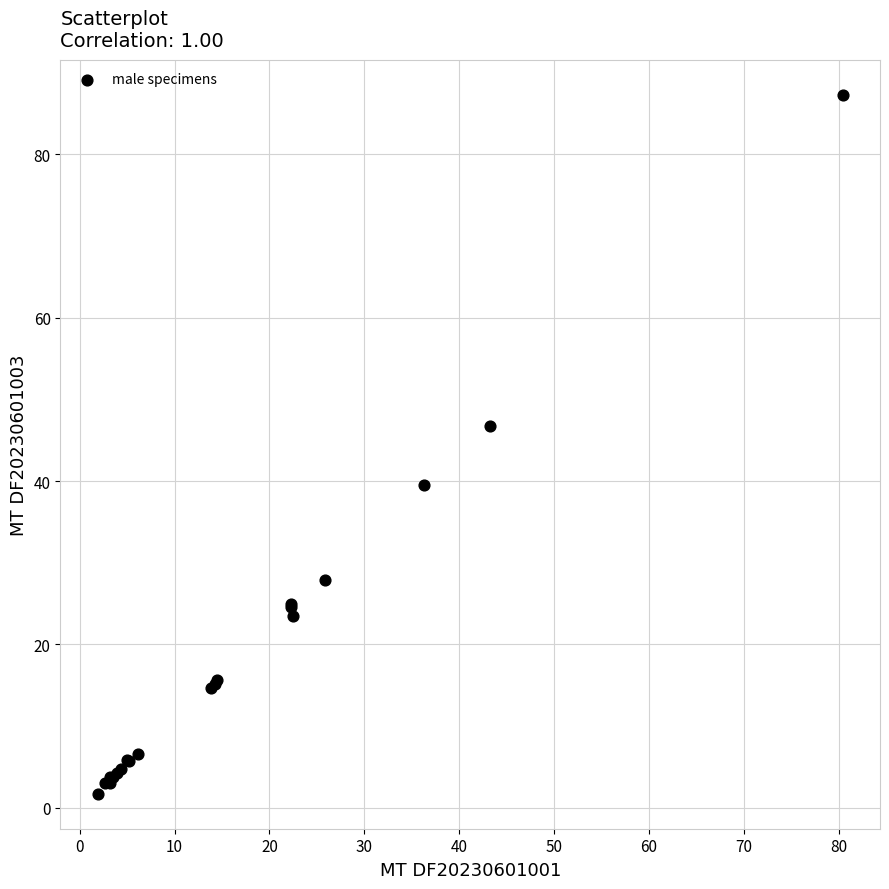

What Y value in the scatter plot is closest to 44?

46.8